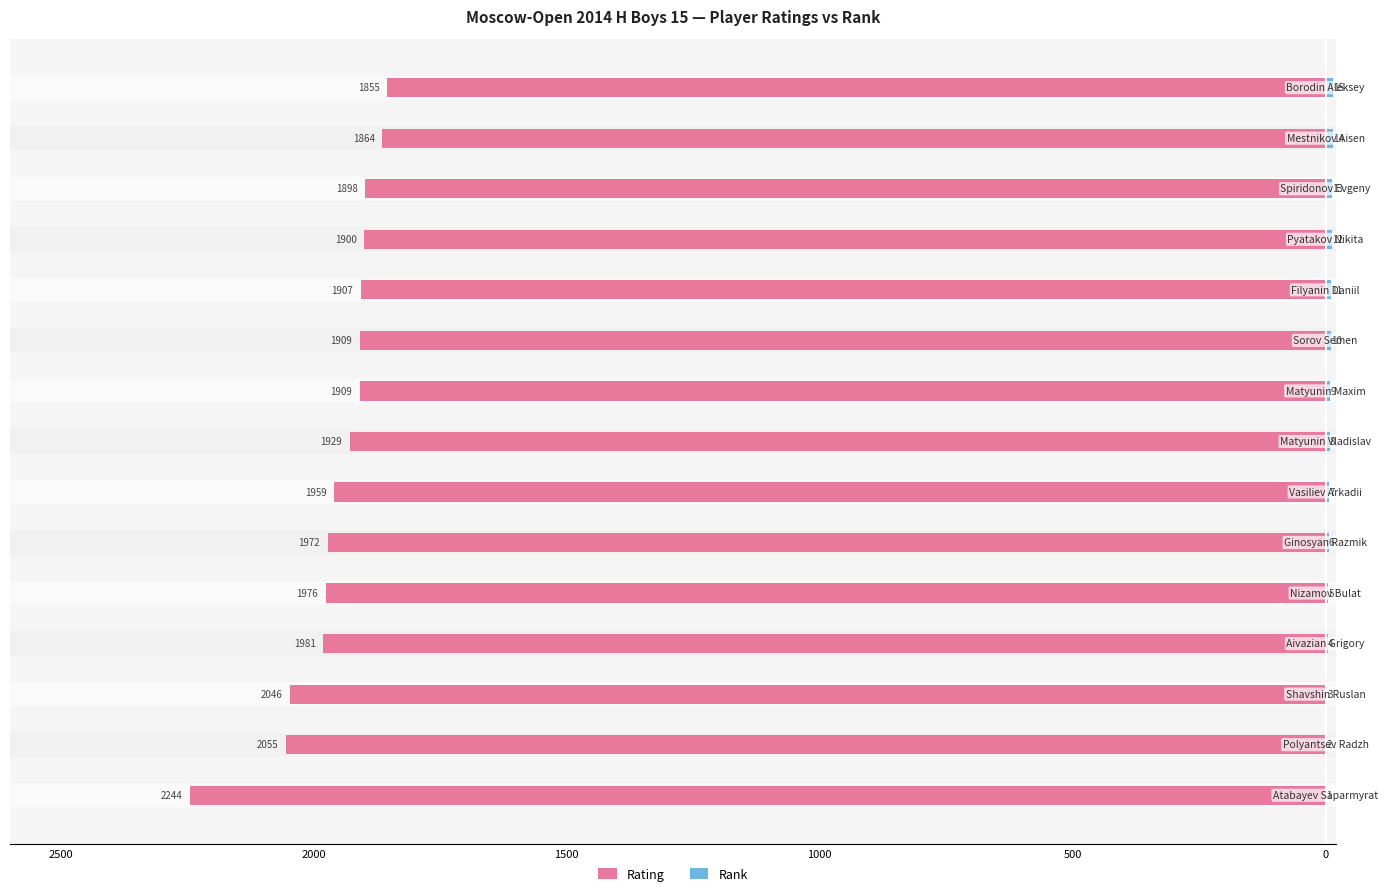

Between 500 and 0, which is larger?

500